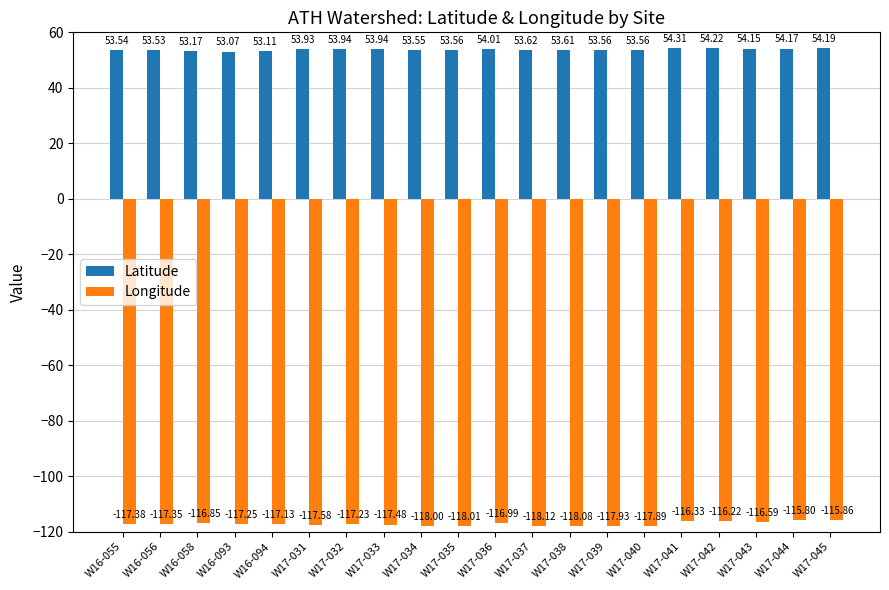

What is the label of the 19th bar from the right?

W16-056